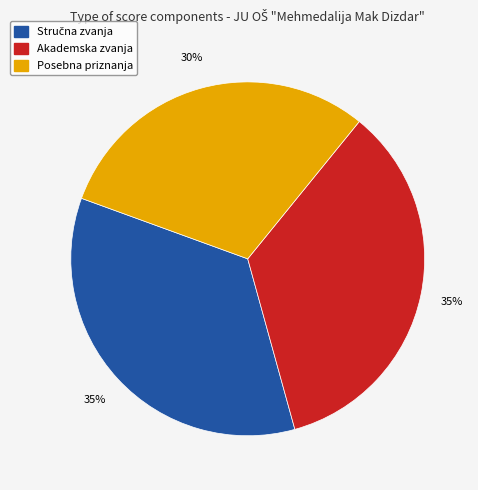

Is it true that Akademska zvanja is 35% of the pie?

True